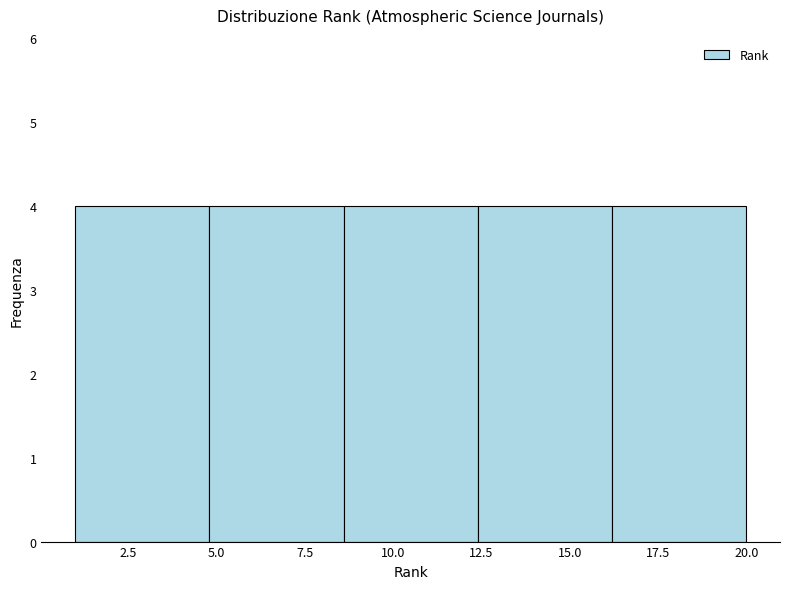

Reading left to right, transcribe this chart: for each bar, give the range it covers on the x-axis and its height. Neither the bar edges nor the heights are printed on the chart, so give them approximately, as read against the axes.

1.0 to 4.8: 4
4.8 to 8.6: 4
8.6 to 12.4: 4
12.4 to 16.2: 4
16.2 to 20.0: 4